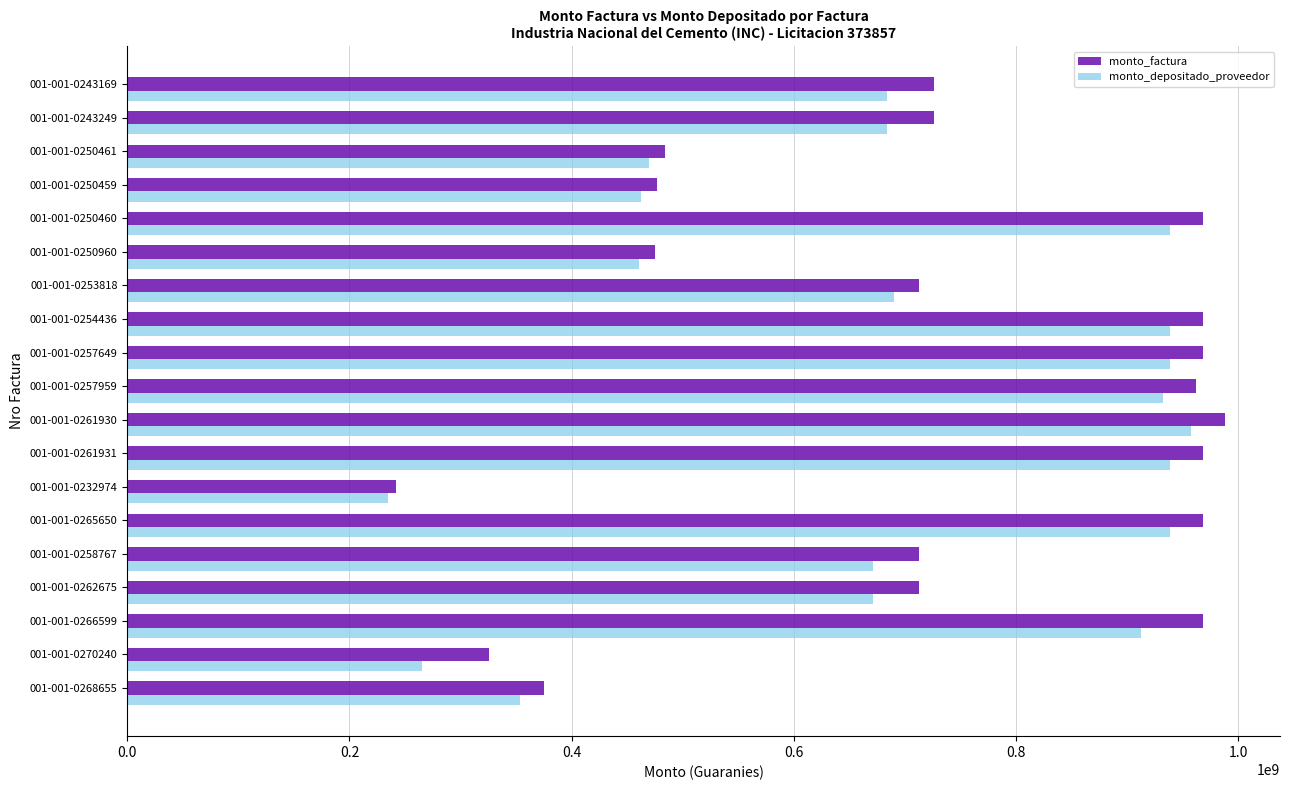

What is the smallest value displayed?

234330172